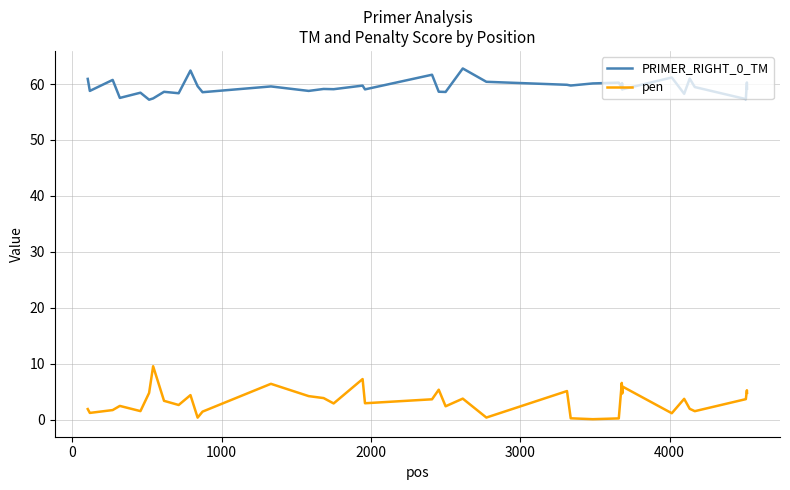

True or false: PRIMER_RIGHT_0_TM and pen cross at least once.

False